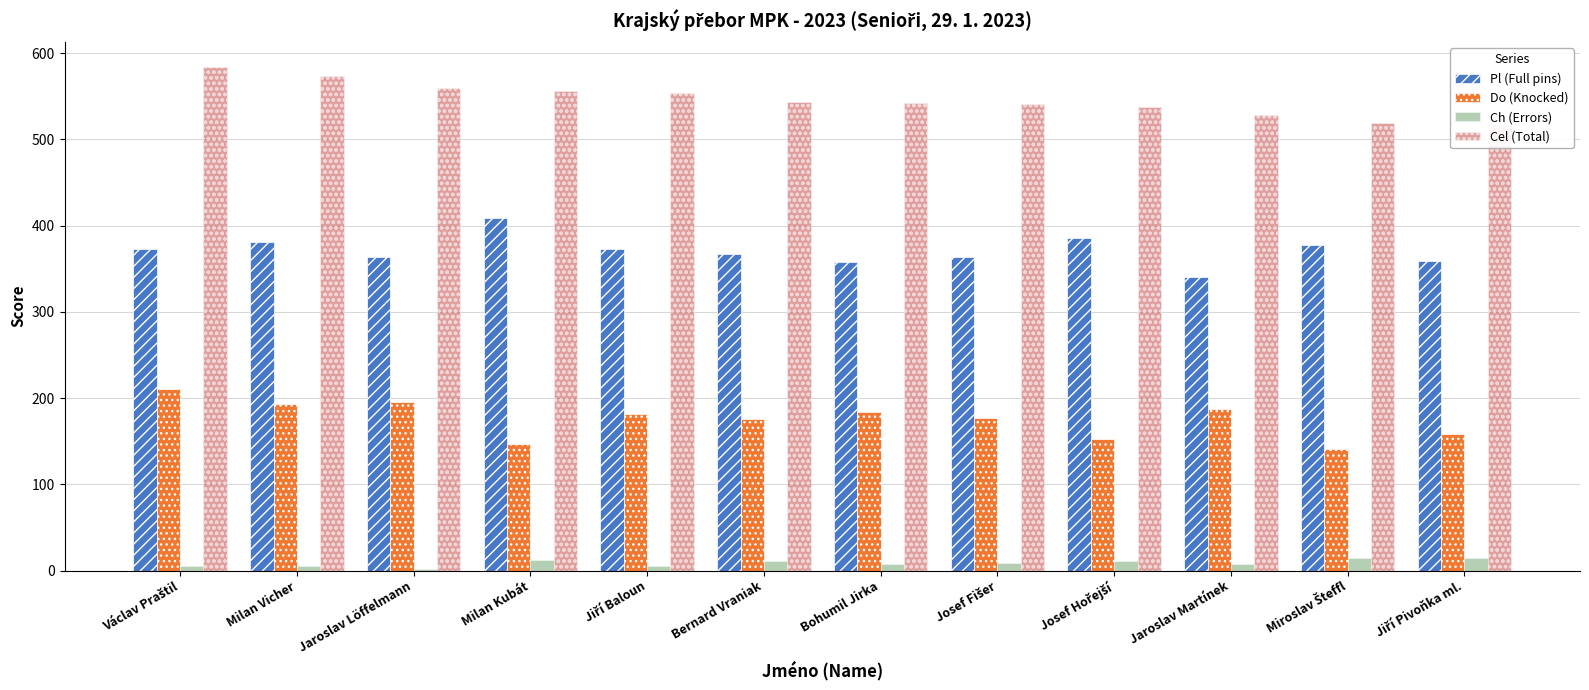

What is the total value across all series at Jaroslav Löffelmann?

1122